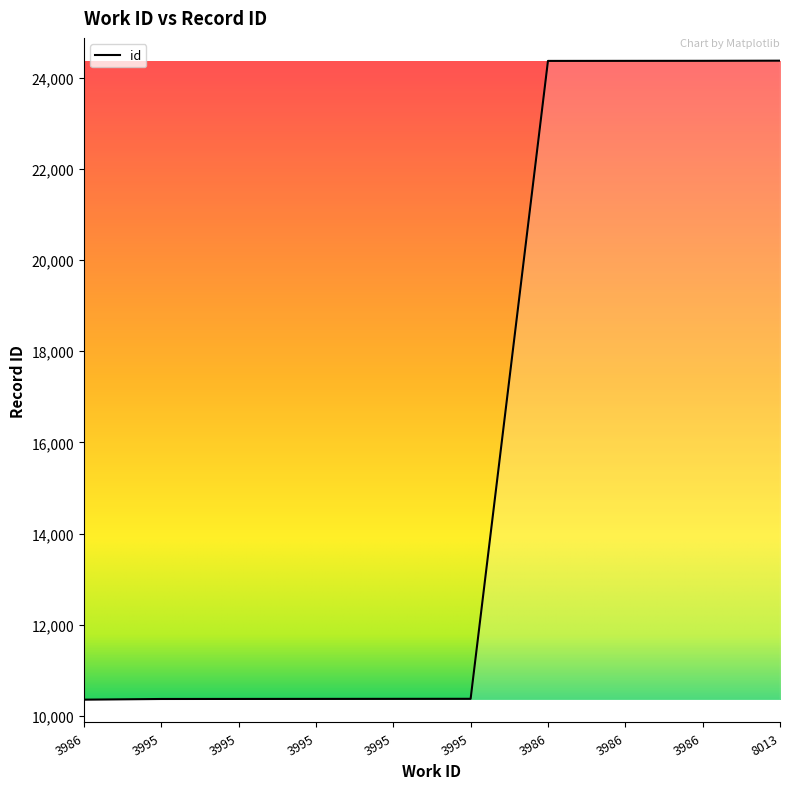

Does the chart display data point markers on the line(s)?

No